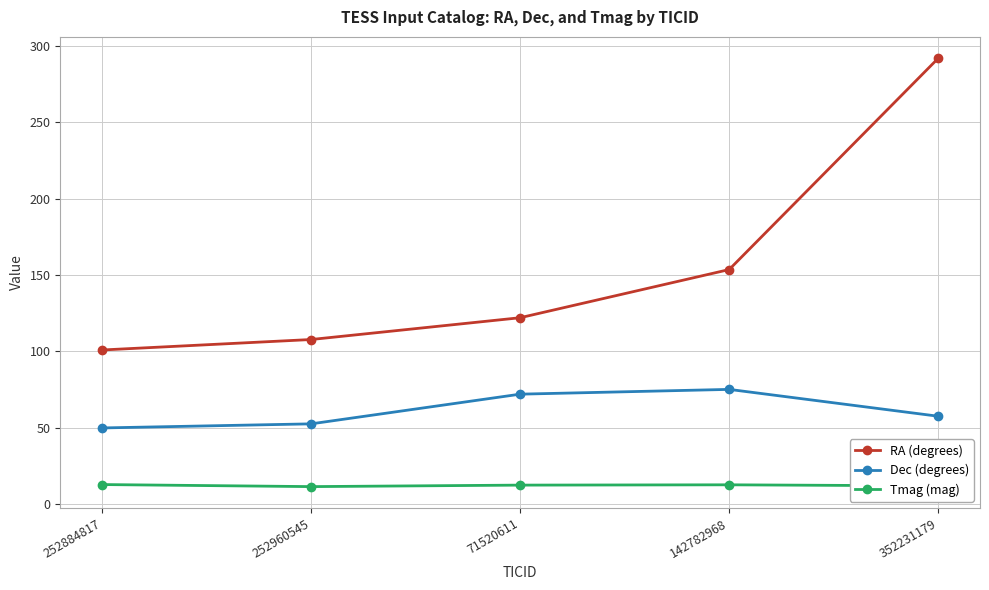

At which category does the chart reach its peak across all series?

352231179